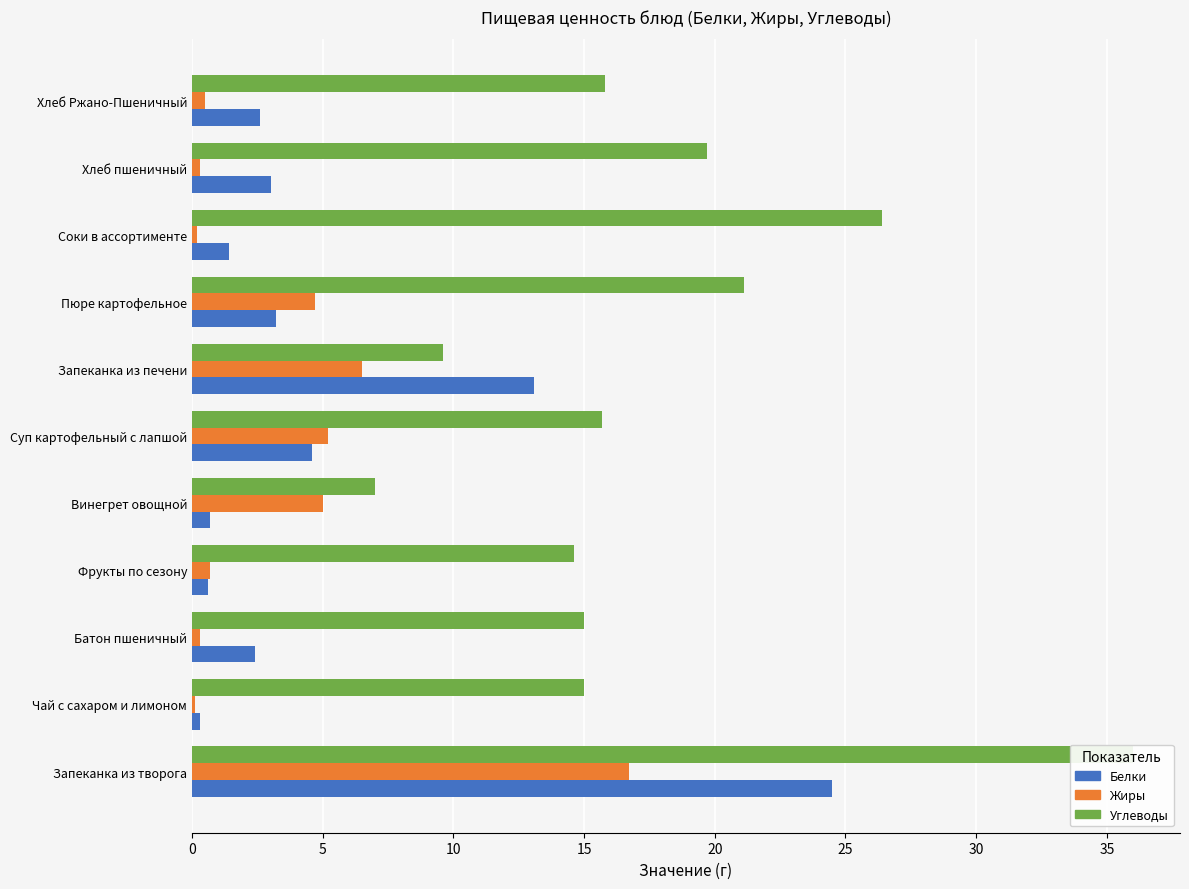

What is the maximum value shown in the chart?

36.0